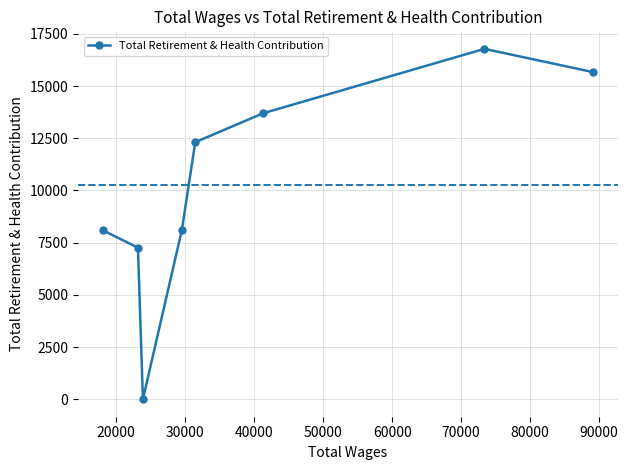

How many data points does each series have?

8